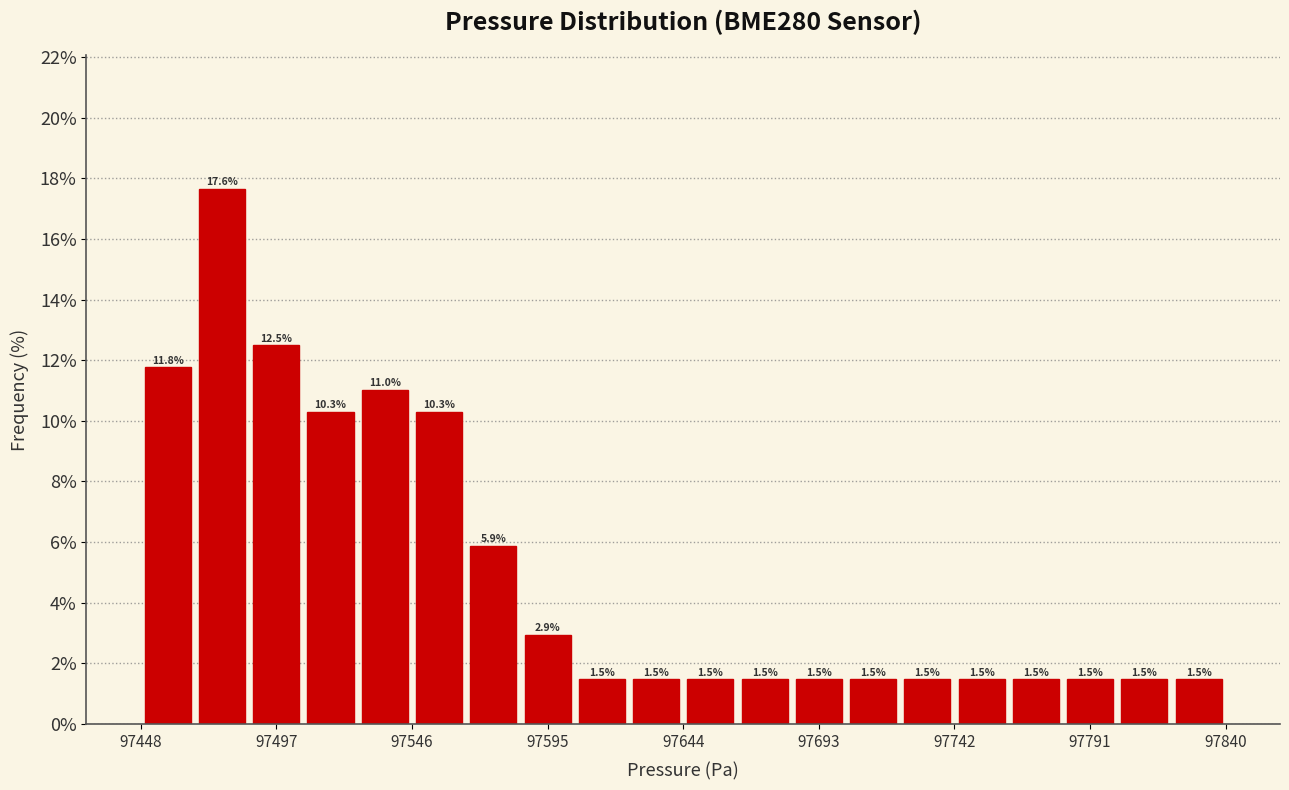

Read against the x-axis, roughly where is the centre of the tallest bar?

97480